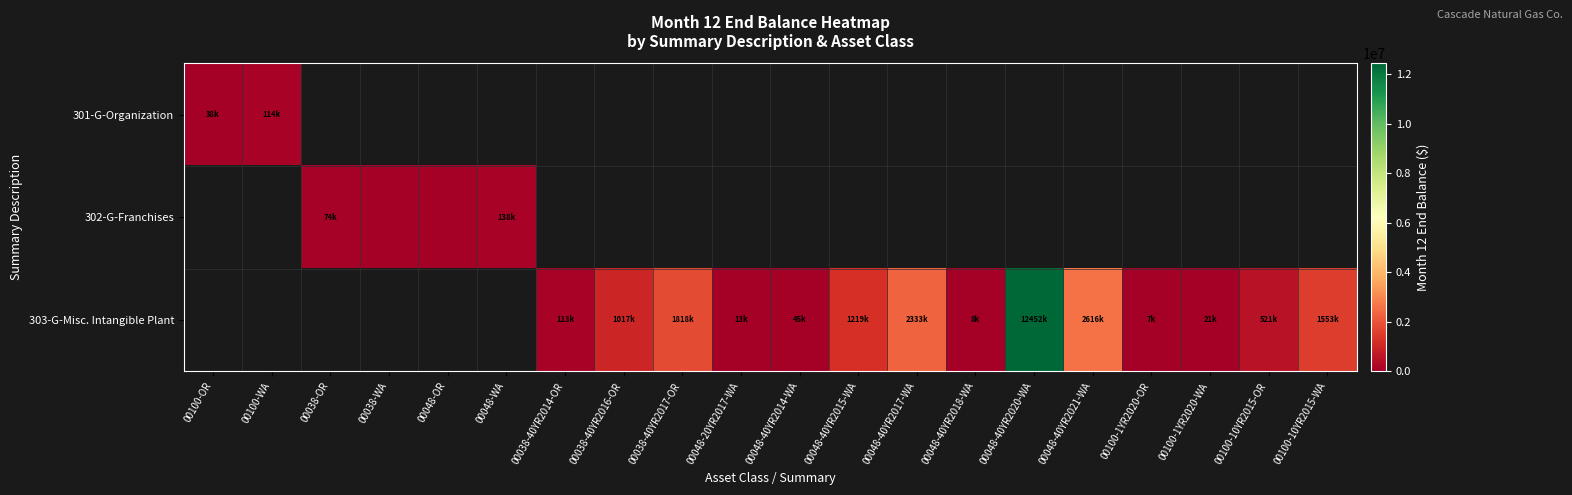

How many categories are shown in the chart?

20